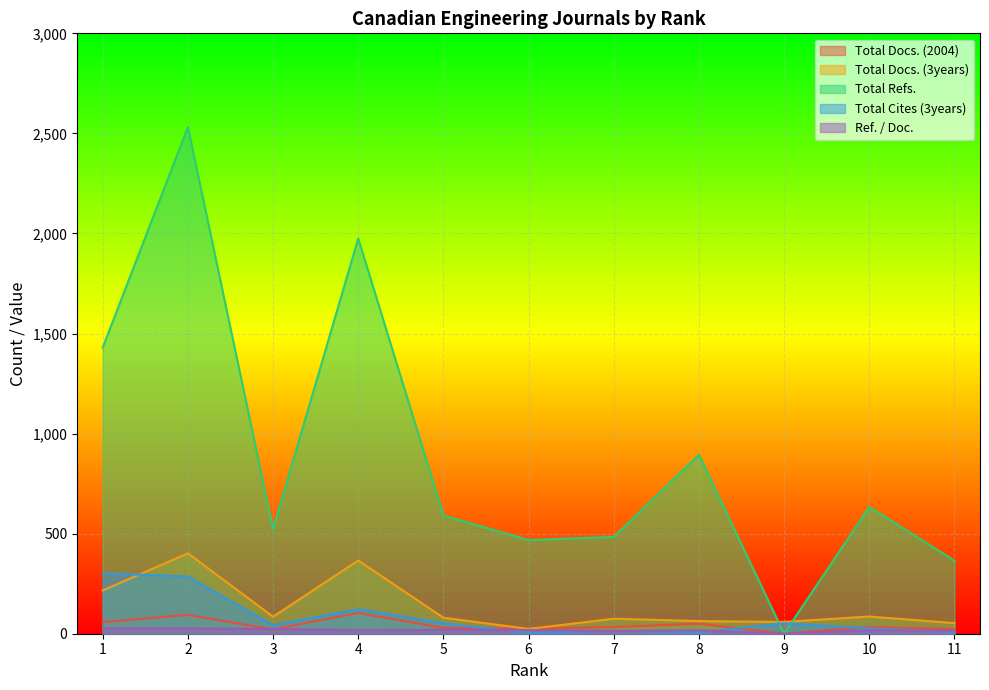

At which label does Total Refs. first exceed 591?

1